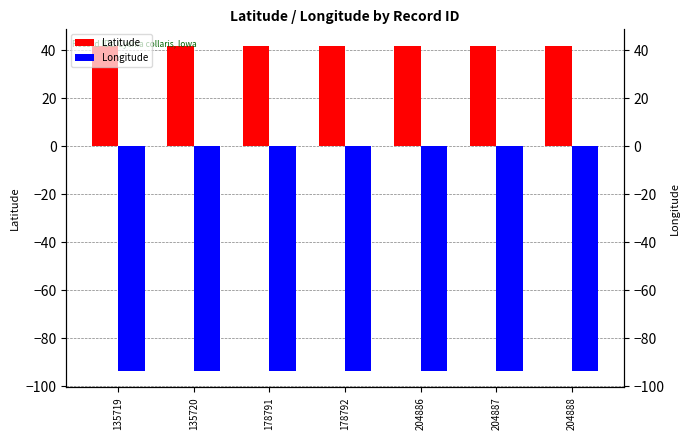

Is the value of Latitude at 135720 greater than the value of Longitude at 178792?

Yes